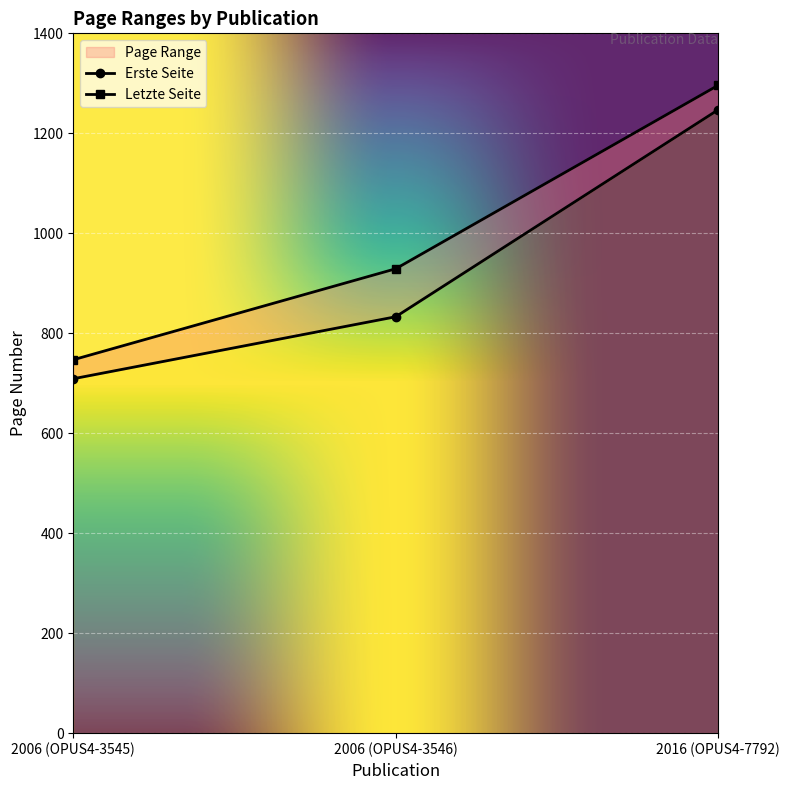

Reading left to right, transcribe all the data shown in this chart.

Erste Seite: 2006 (OPUS4-3545)=709	2006 (OPUS4-3546)=833	2016 (OPUS4-7792)=1247
Letzte Seite: 2006 (OPUS4-3545)=747	2006 (OPUS4-3546)=929	2016 (OPUS4-7792)=1296